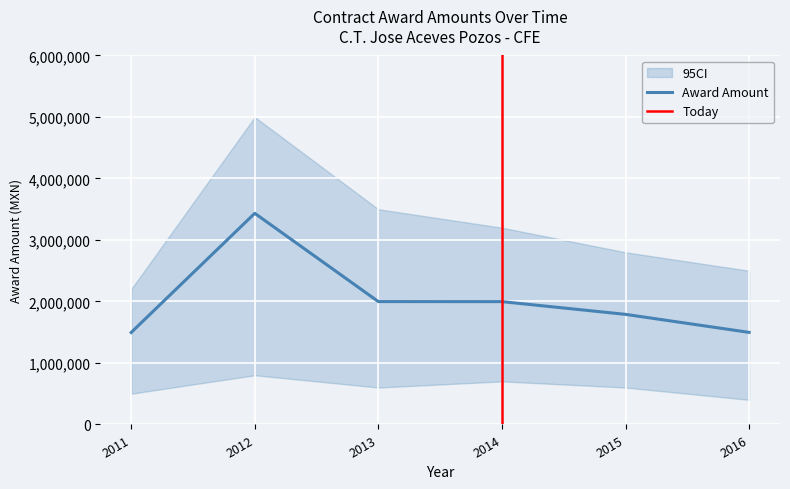

What is the value of the 5th point from the left?

1790420.0